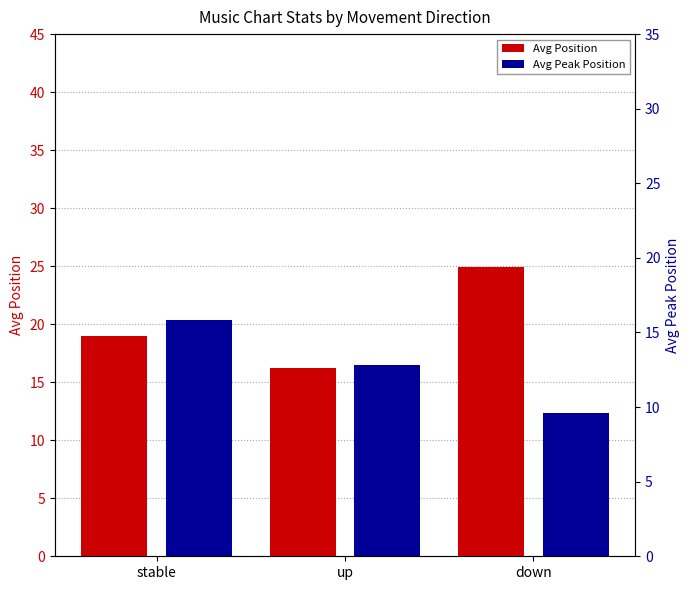

At how many categories does at least one series exceed 17?

2